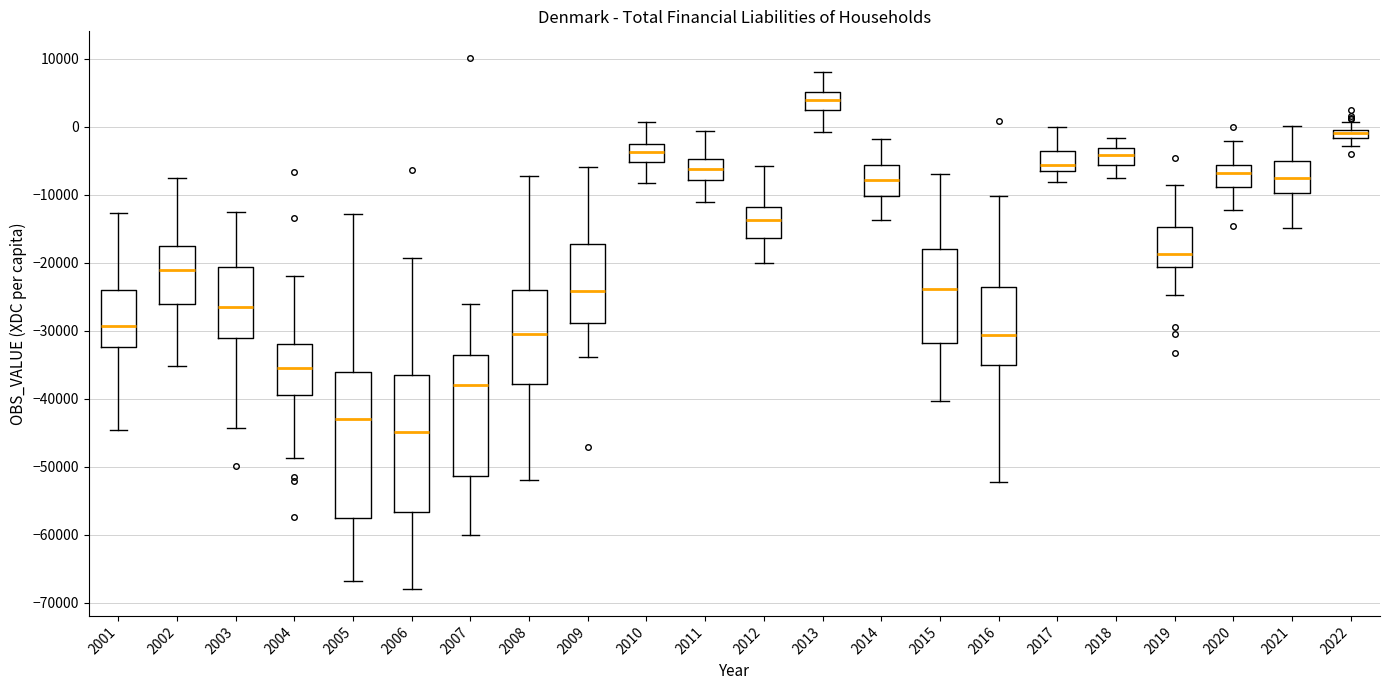

Which box is the tallest, from its lower edge to its upper edge?

2005